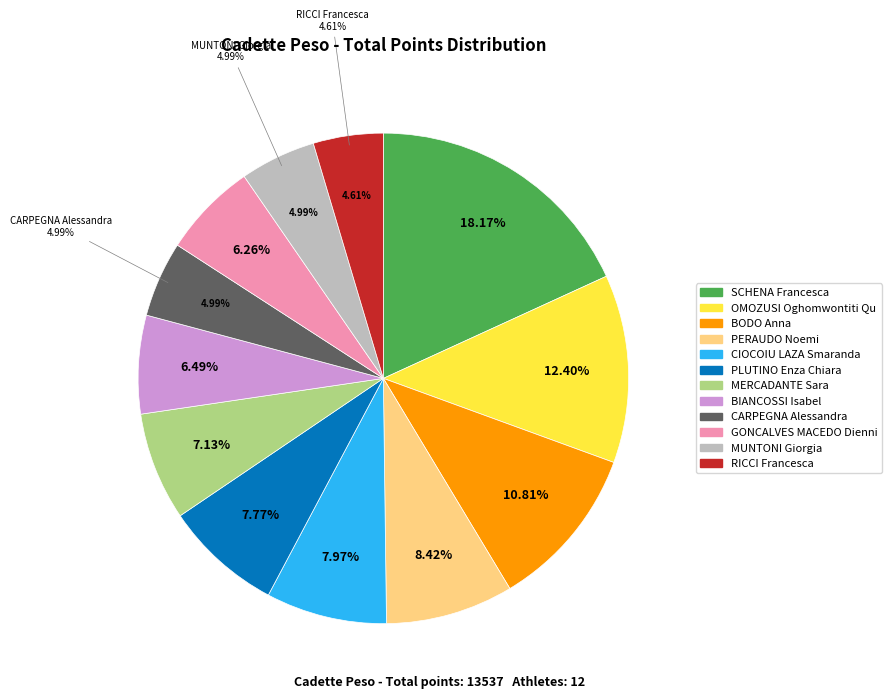

To the nearest percent, what portion does CARPEGNA Alessandra represent?

5%